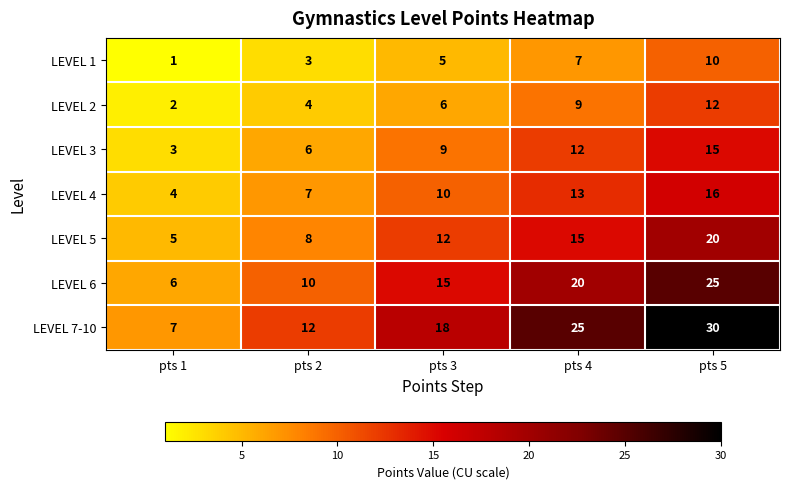

Rank the series by their maximum value, from lowest to highest.

LEVEL 1, LEVEL 2, LEVEL 3, LEVEL 4, LEVEL 5, LEVEL 6, LEVEL 7-10